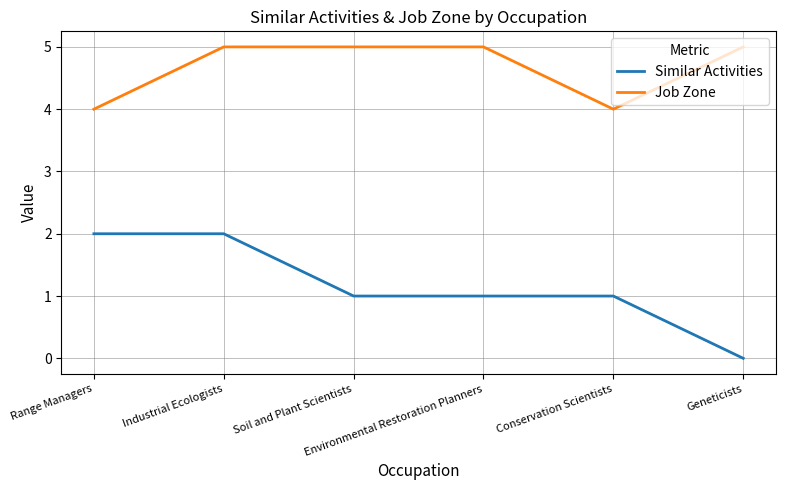

What position from the left is Conservation Scientists?

5